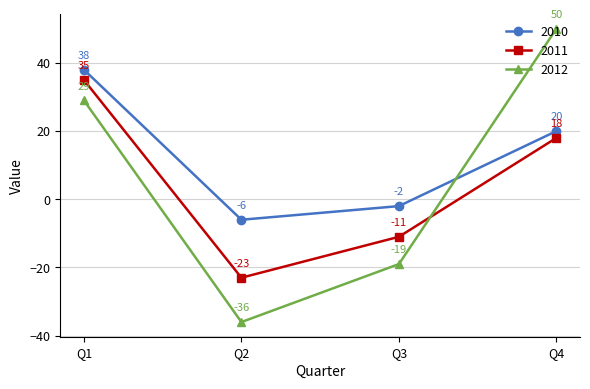

The value of 2012 at Q1 is 29. True or false?

True